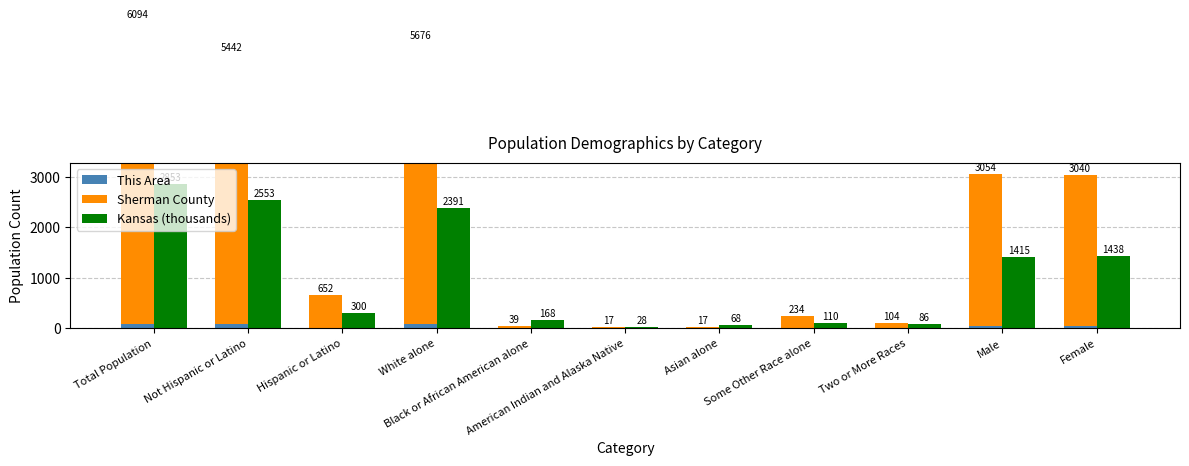

Which label corresponds to the largest value in the chart?

Total Population